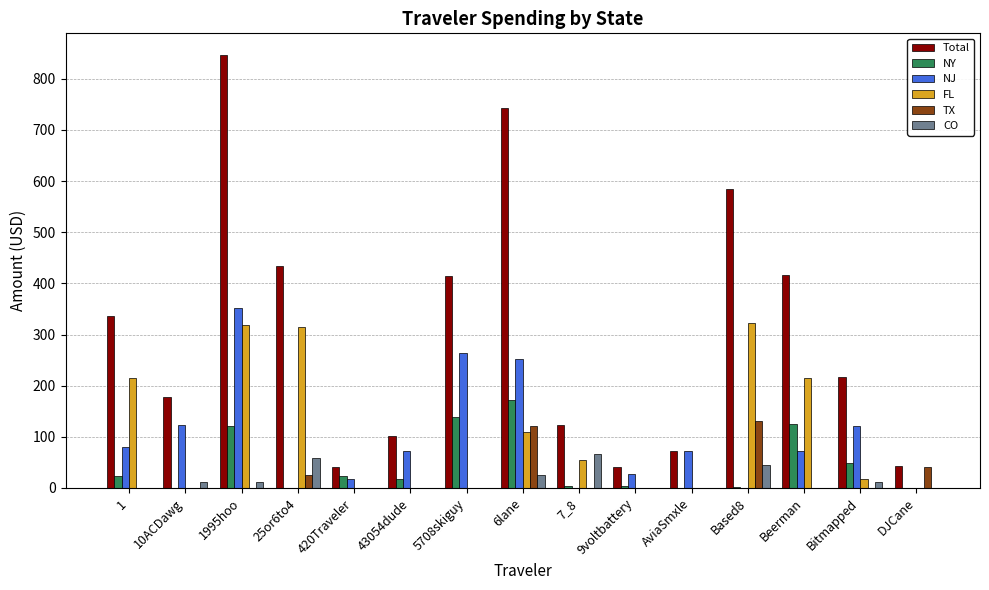

Which series changed the most between 5708skiguy and 6lane?

Total